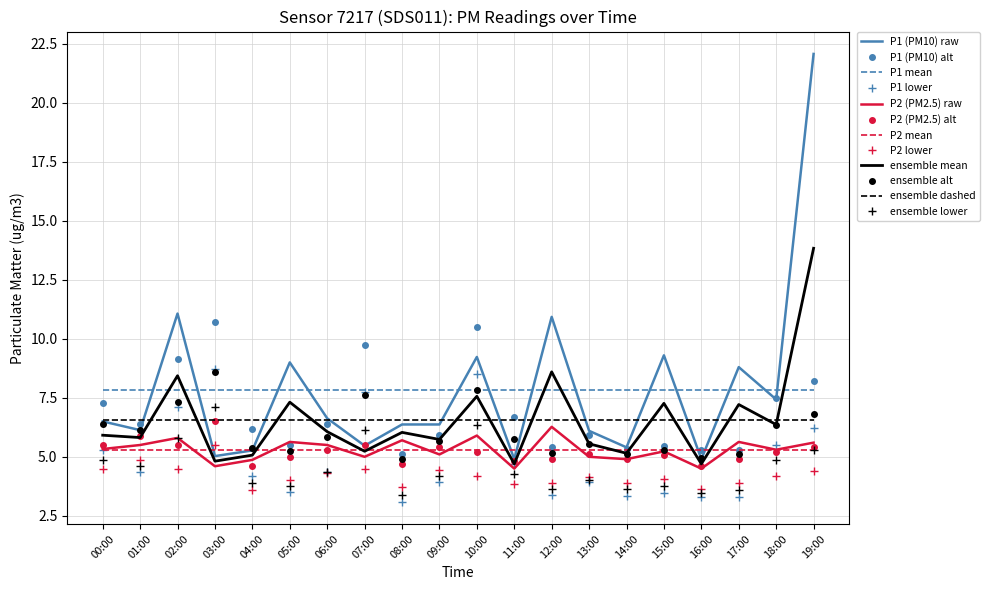

What is the total value across all series at 04:00?

62.7